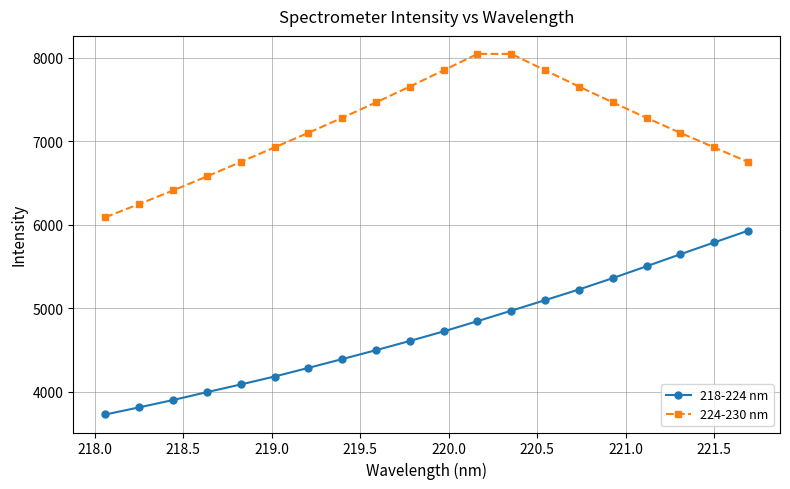

What is the greatest value displayed?

8048.3